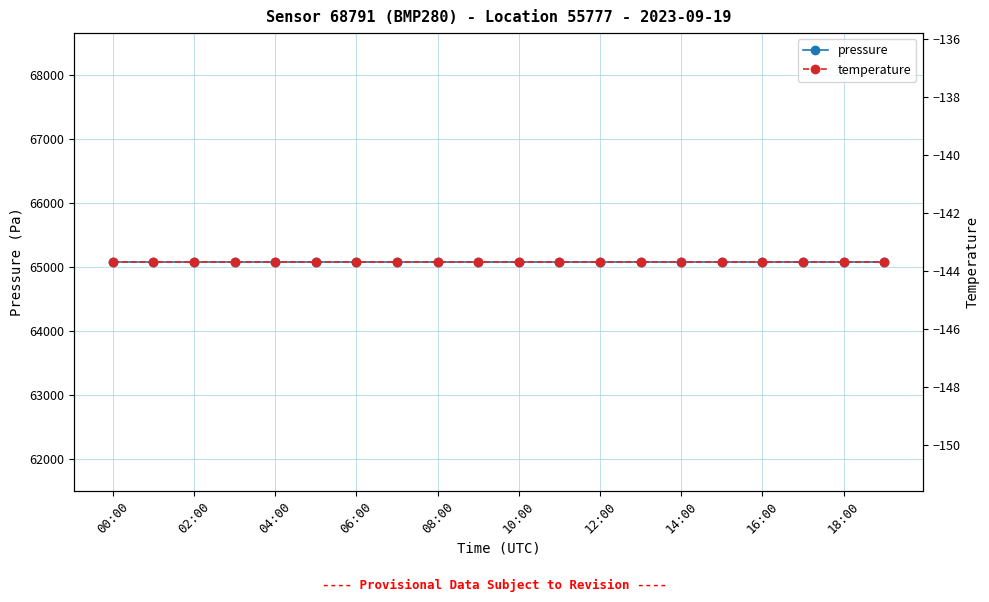

True or false: pressure and temperature intersect in this chart.

False